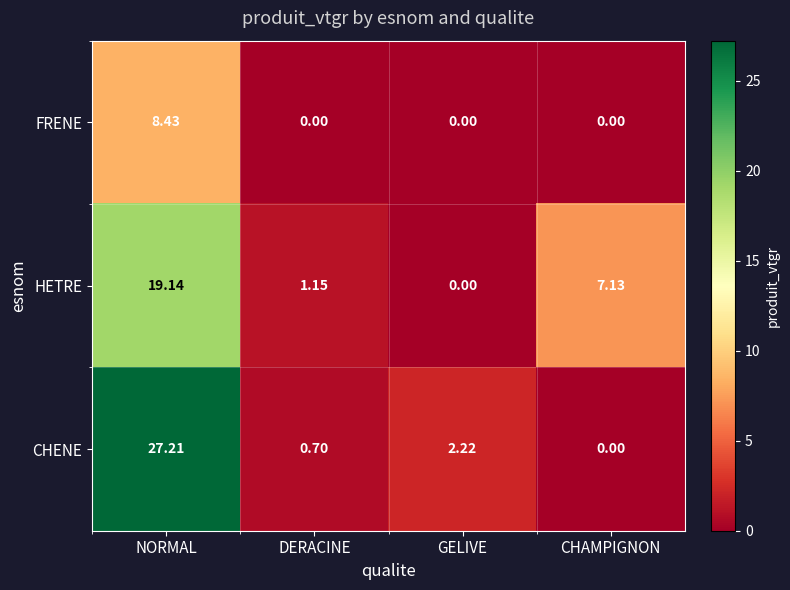

List the series in order of their peak value, highest first.

CHENE, HETRE, FRENE